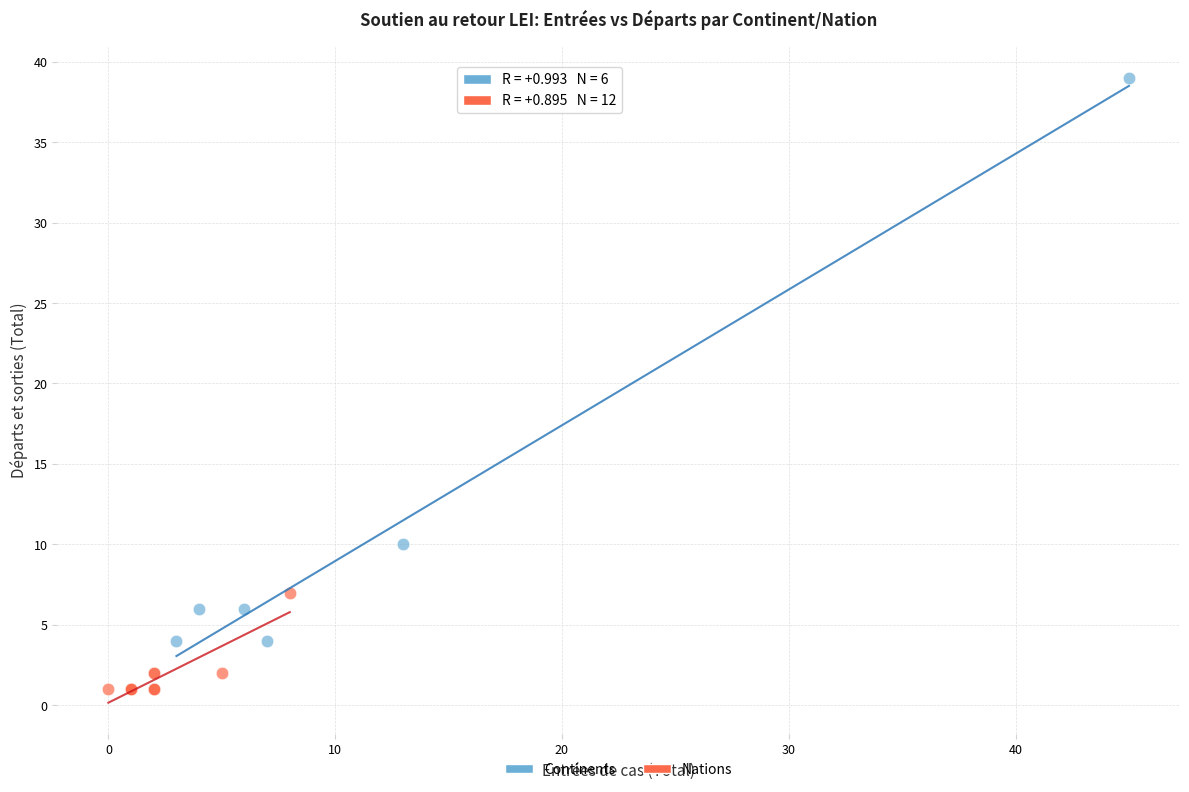

Which series has the widest spread of Y values?

Continents